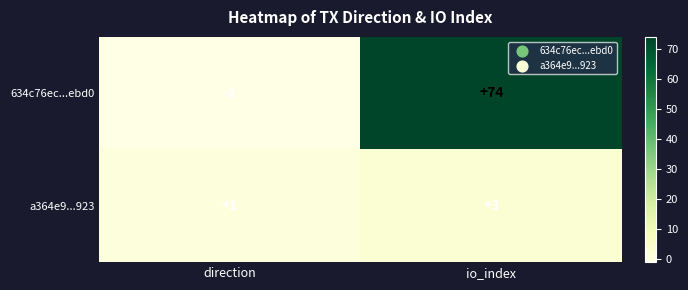

What is the spread (max minus min) of values at io_index?

71